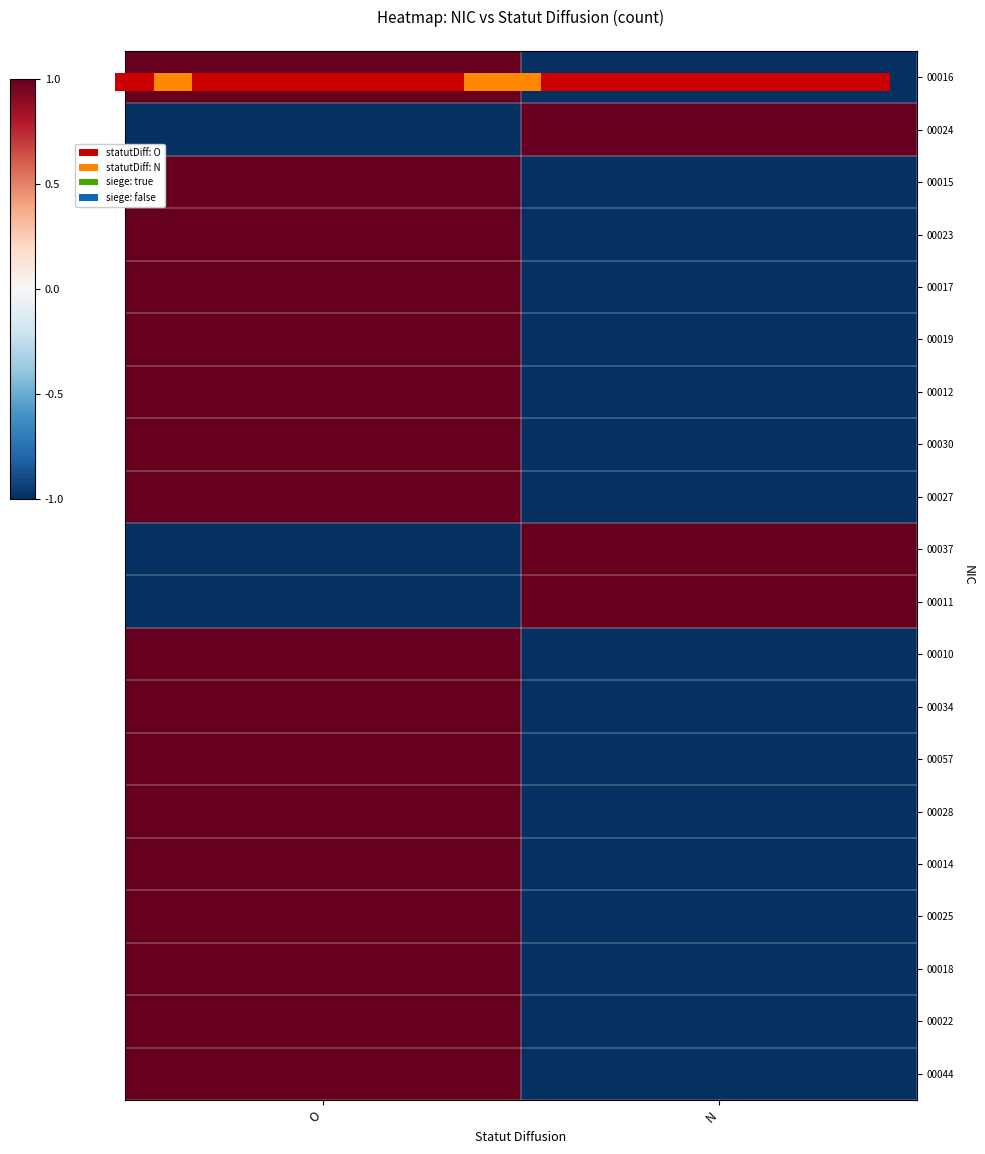

Reading right to left, transcribe all the data shown in this chart.

00016: N=-1.0	O=1.0
00024: N=1.0	O=-1.0
00015: N=-1.0	O=1.0
00023: N=-1.0	O=1.0
00017: N=-1.0	O=1.0
00019: N=-1.0	O=1.0
00012: N=-1.0	O=1.0
00030: N=-1.0	O=1.0
00027: N=-1.0	O=1.0
00037: N=1.0	O=-1.0
00011: N=1.0	O=-1.0
00010: N=-1.0	O=1.0
00034: N=-1.0	O=1.0
00057: N=-1.0	O=1.0
00028: N=-1.0	O=1.0
00014: N=-1.0	O=1.0
00025: N=-1.0	O=1.0
00018: N=-1.0	O=1.0
00022: N=-1.0	O=1.0
00044: N=-1.0	O=1.0